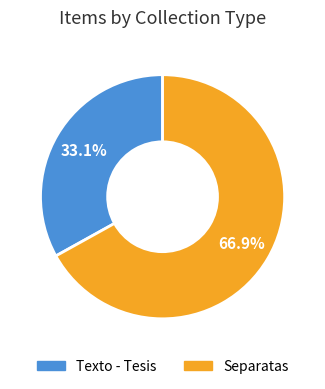

How many slices are in this pie chart?

2